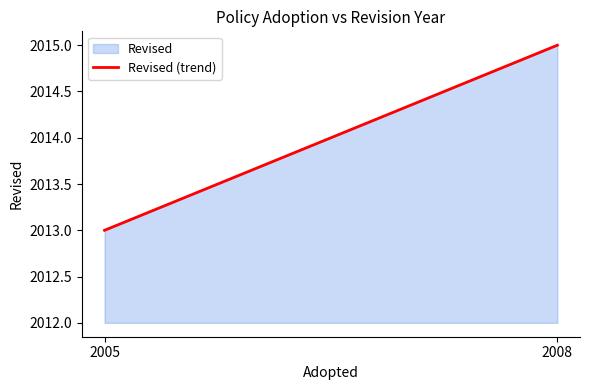

What is the value of the 1st point from the left?

2013